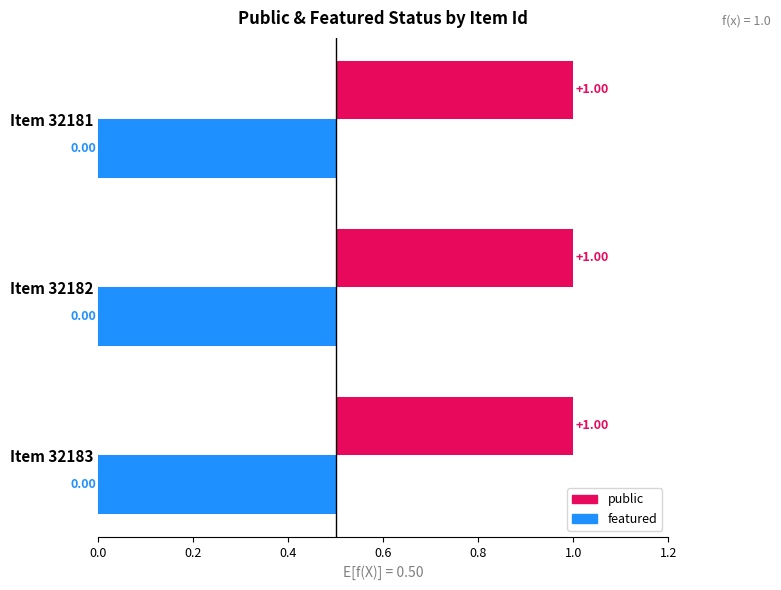

Between 32183 and 32181, which series saw the biggest shift?

public